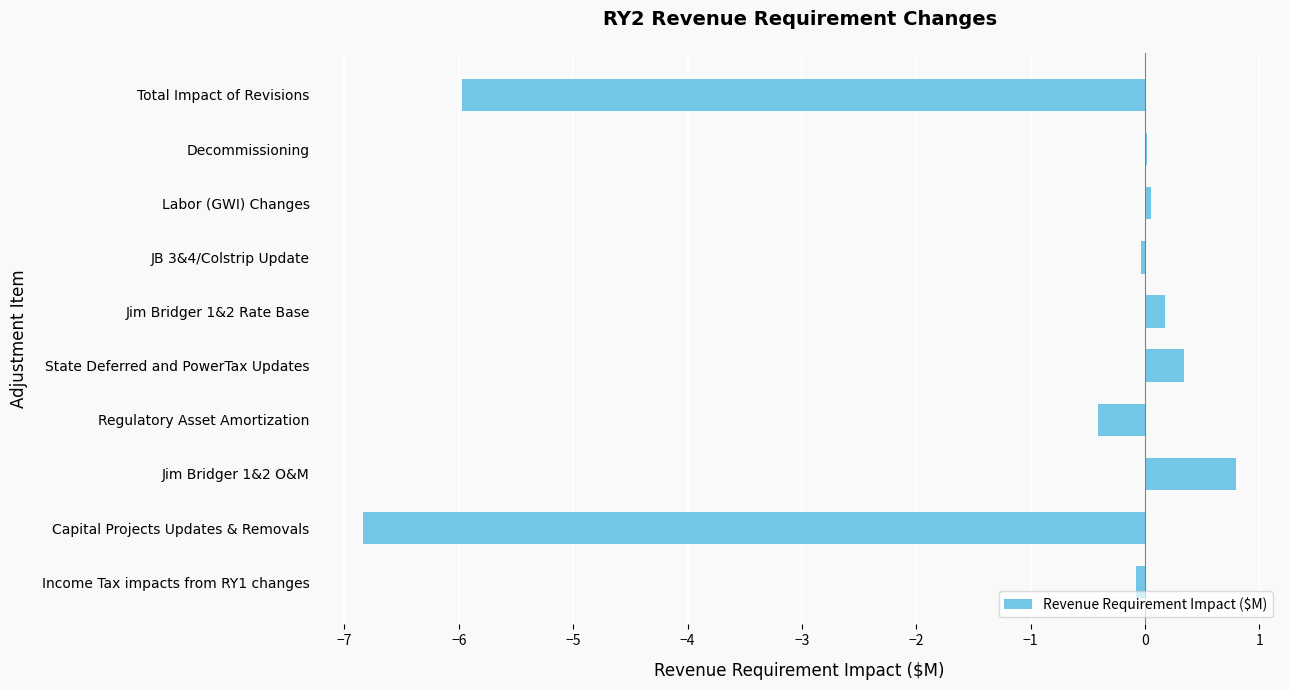

What is the sum of all values?

-11.9